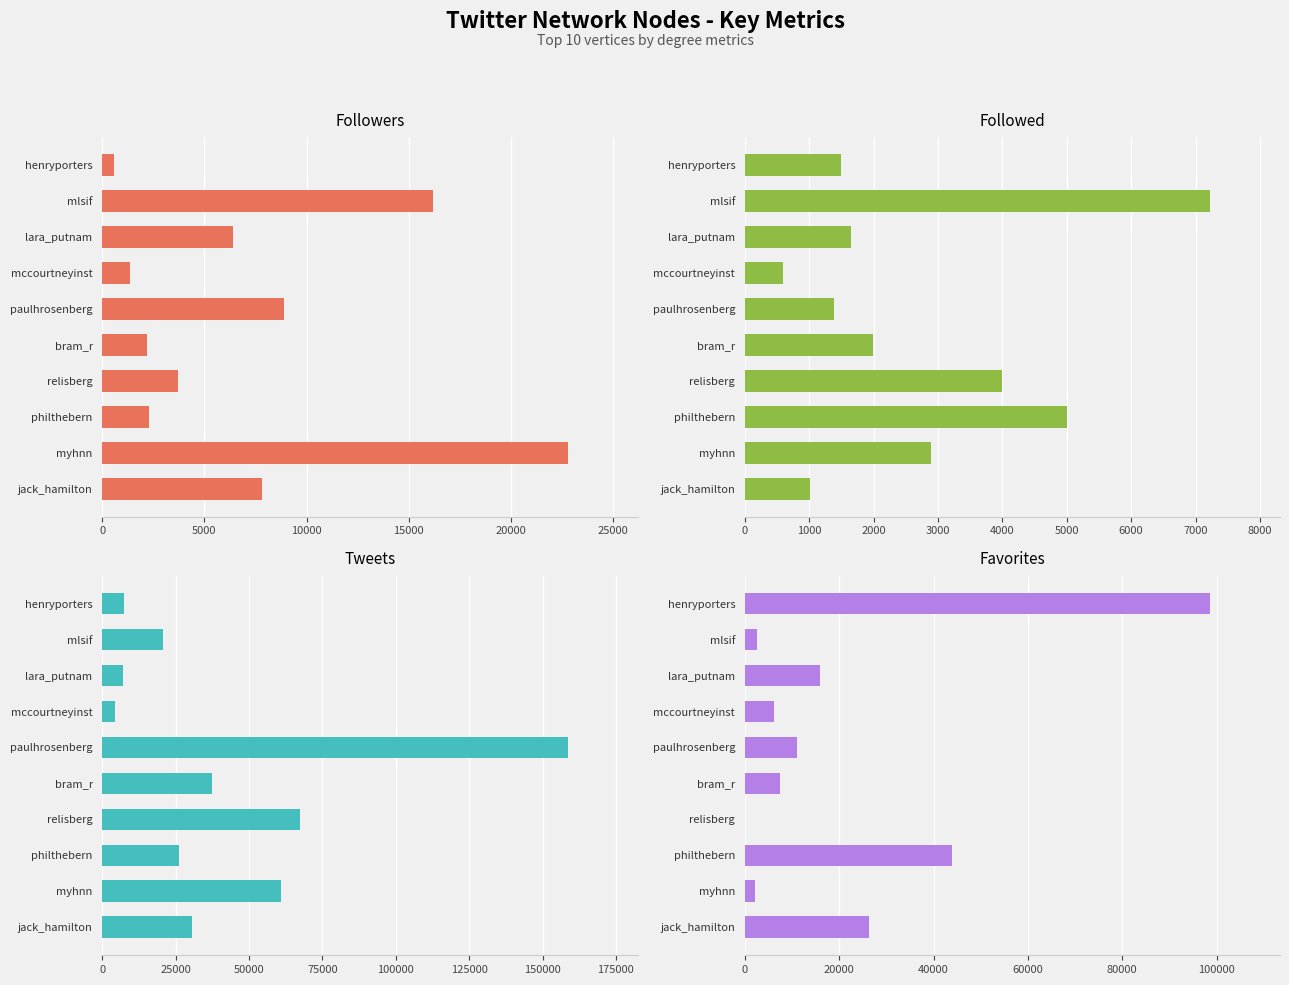

What is the maximum value for Followed?

7228